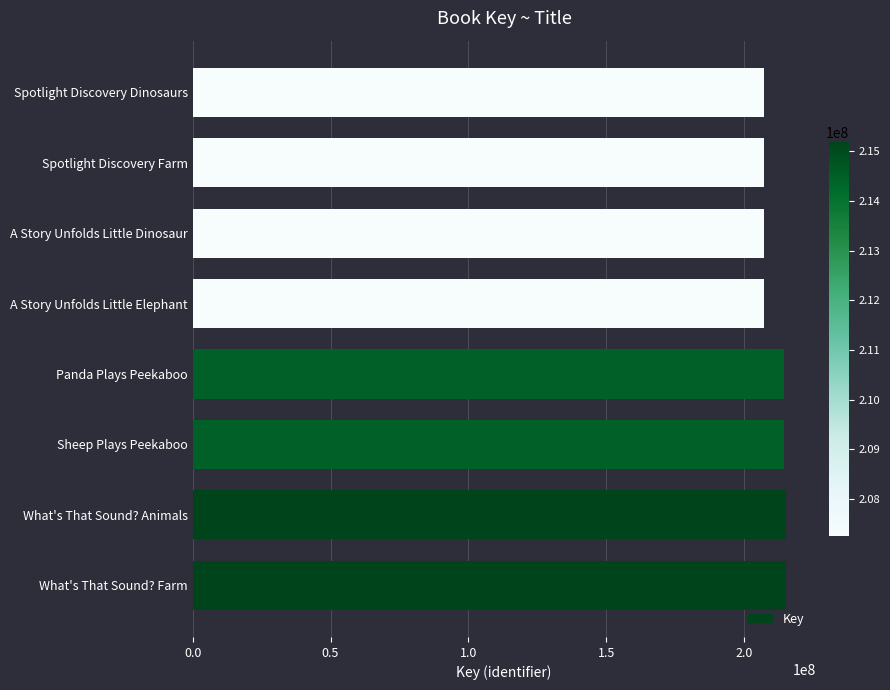

Is it true that the value at Spotlight Discovery Farm is 207267829?

True